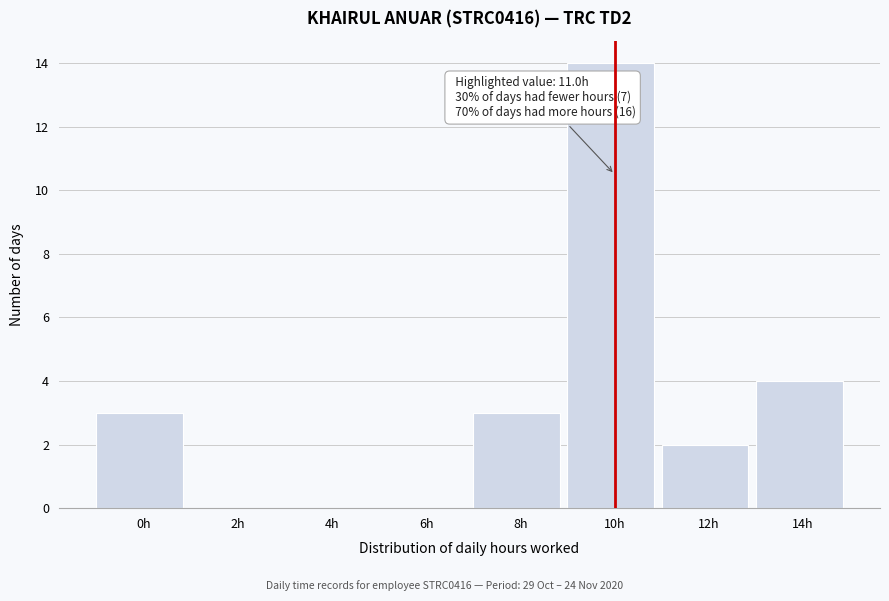

Reading right to left, transcribe all the data shown in this chart.

14h=4	12h=2	10h=14	8h=3	6h=0	4h=0	2h=0	0h=3